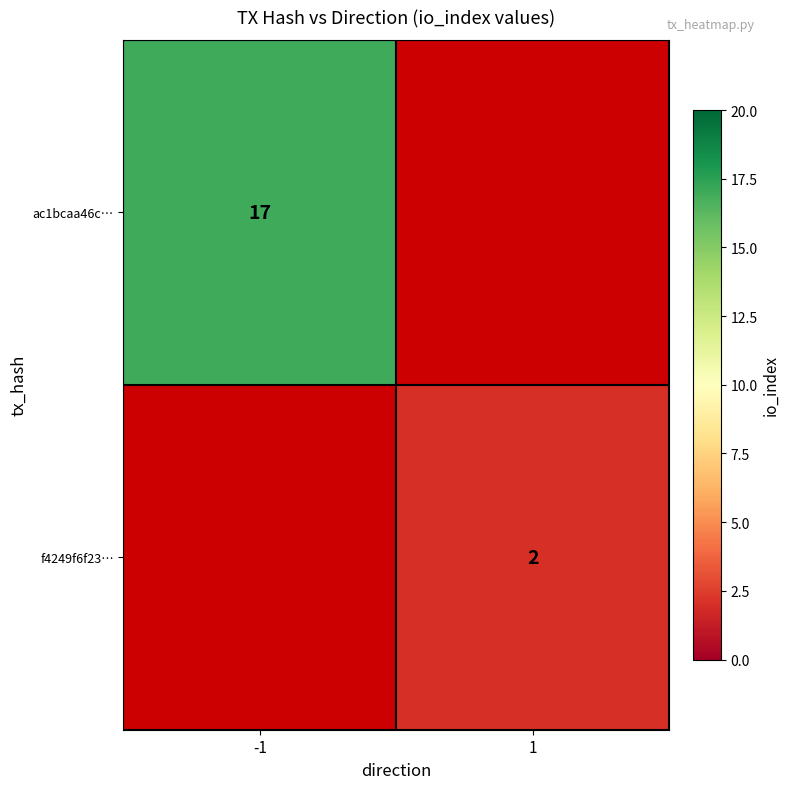

Is it true that f4249f6f23… equals 1.1 at 1?

False